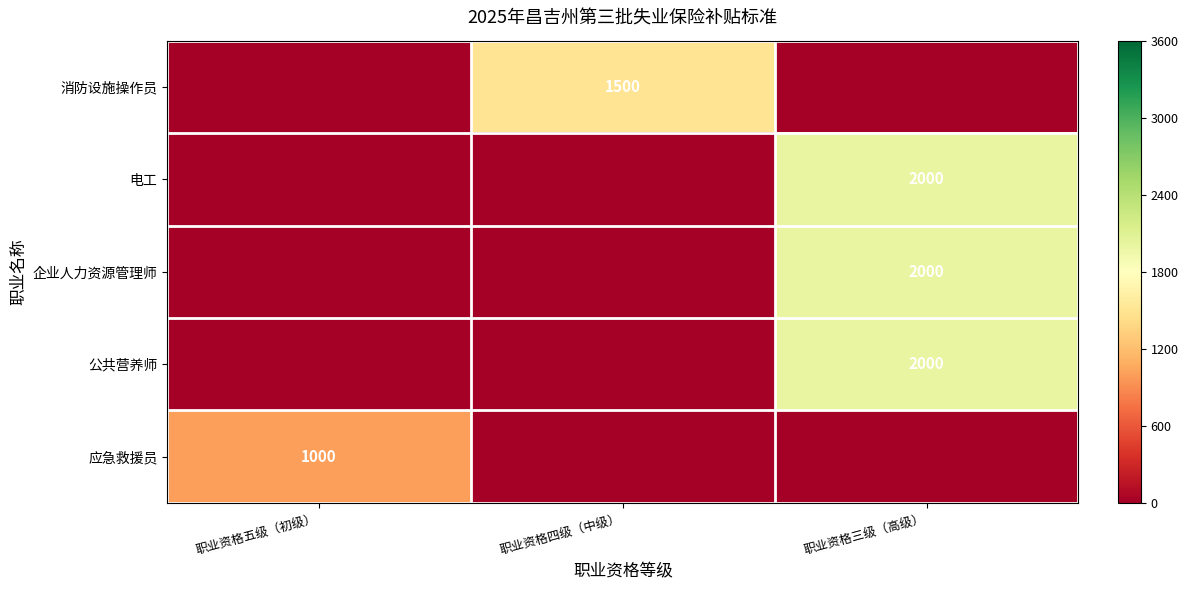

Is the value of 消防设施操作员 at 职业资格四级（中级） greater than the value of 公共营养师 at 职业资格三级（高级）?

No